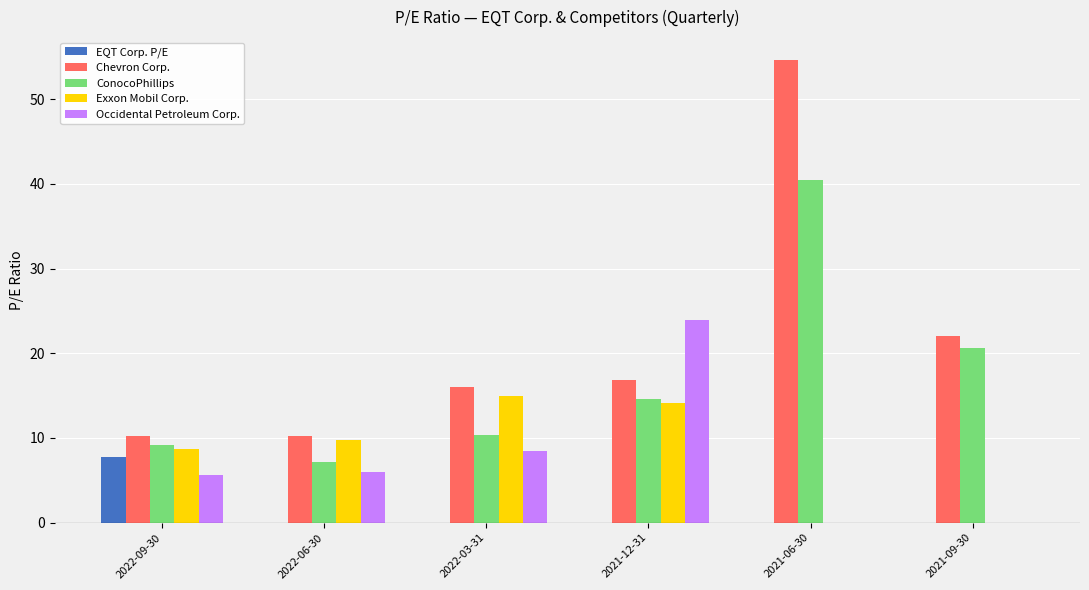

What is the sum of all Chevron Corp. values?

130.0